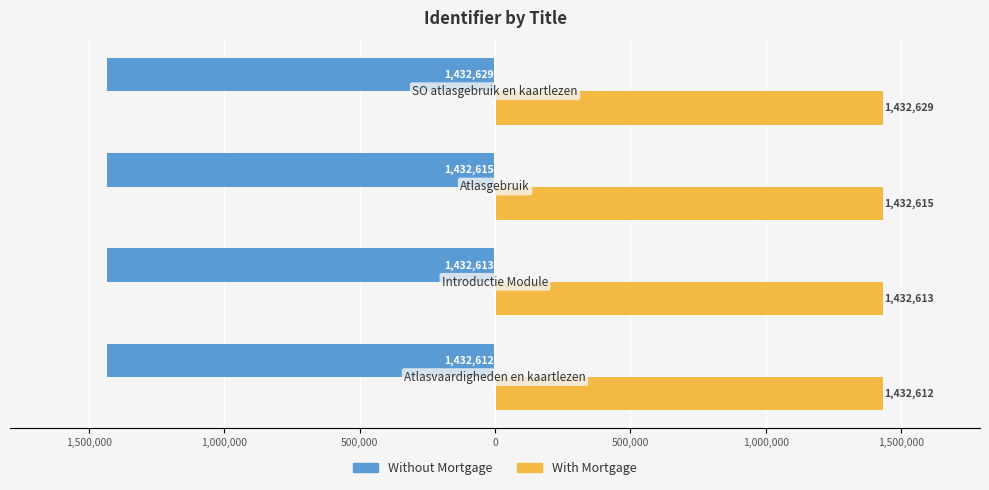

What are all the series names shown in the legend?

Without Mortgage, With Mortgage